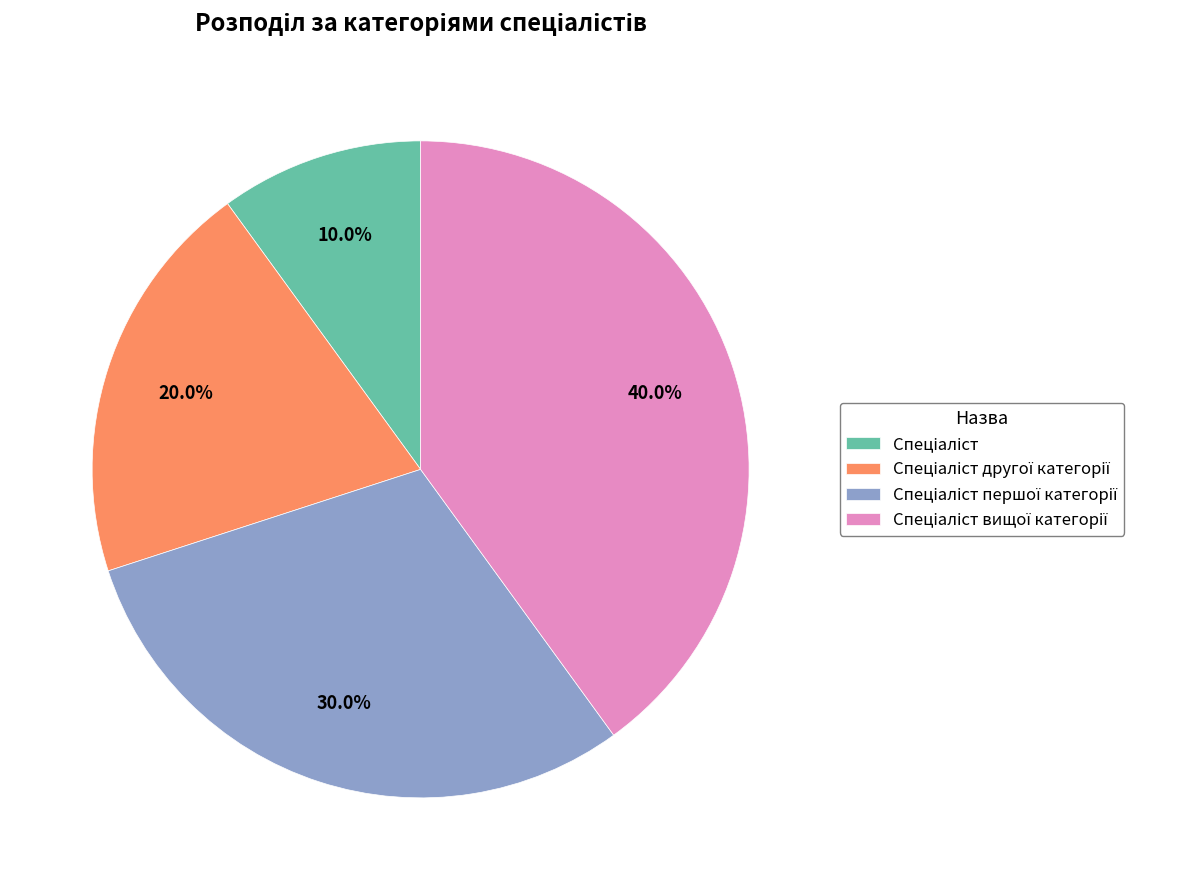

Is there a majority slice in this chart?

No